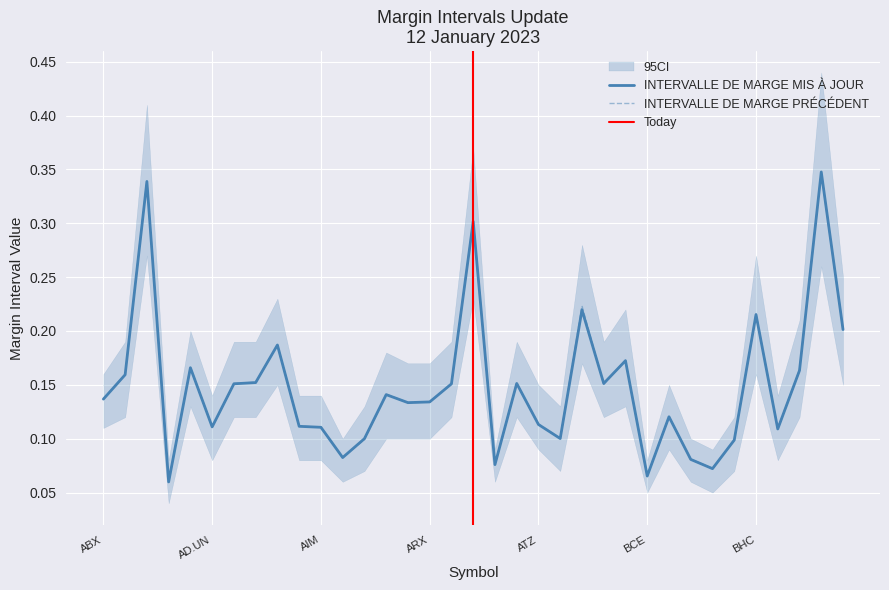

Reading right to left, list all the values displayed in this chart.

INTERVALLE DE MARGE MIS À JOUR: BLDP=0.2	BITF=0.3	BIR=0.2	BIP.UN=0.1	BHC=0.2	BEPC=0.1	BEP.UN=0.1	BEI.UN=0.1	BDGI=0.1	BCE=0.1	BBD.B=0.2	BB=0.2	BAM=0.2	AX.UN=0.1	ATZ=0.1	ATS=0.2	ATD=0.1	AT=0.3	ASTL=0.2	ARX=0.1	ARE=0.1	AQN=0.1	AP.UN=0.1	ALA=0.1	AIM=0.1	AIF=0.1	AGI=0.2	AGF.B=0.2	AEM=0.2	AD.UN=0.1	ACQ=0.2	ACO.X=0.1	ACB=0.3	AC=0.2	ABX=0.1
INTERVALLE DE MARGE PRÉCÉDENT: BLDP=0.2	BITF=0.3	BIR=0.2	BIP.UN=0.1	BHC=0.2	BEPC=0.1	BEP.UN=0.1	BEI.UN=0.1	BDGI=0.1	BCE=0.1	BBD.B=0.2	BB=0.2	BAM=0.2	AX.UN=0.1	ATZ=0.1	ATS=0.2	ATD=0.1	AT=0.3	ASTL=0.2	ARX=0.1	ARE=0.1	AQN=0.1	AP.UN=0.1	ALA=0.1	AIM=0.1	AIF=0.1	AGI=0.2	AGF.B=0.2	AEM=0.2	AD.UN=0.1	ACQ=0.2	ACO.X=0.1	ACB=0.3	AC=0.2	ABX=0.1